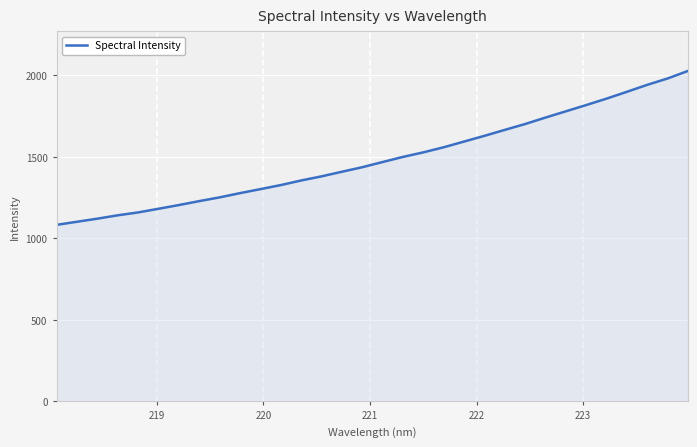

What is the greatest value displayed?

2026.5